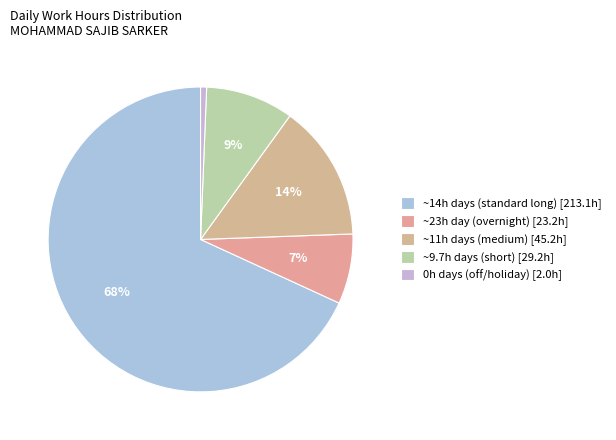

Count the number of slices in the pie.

5